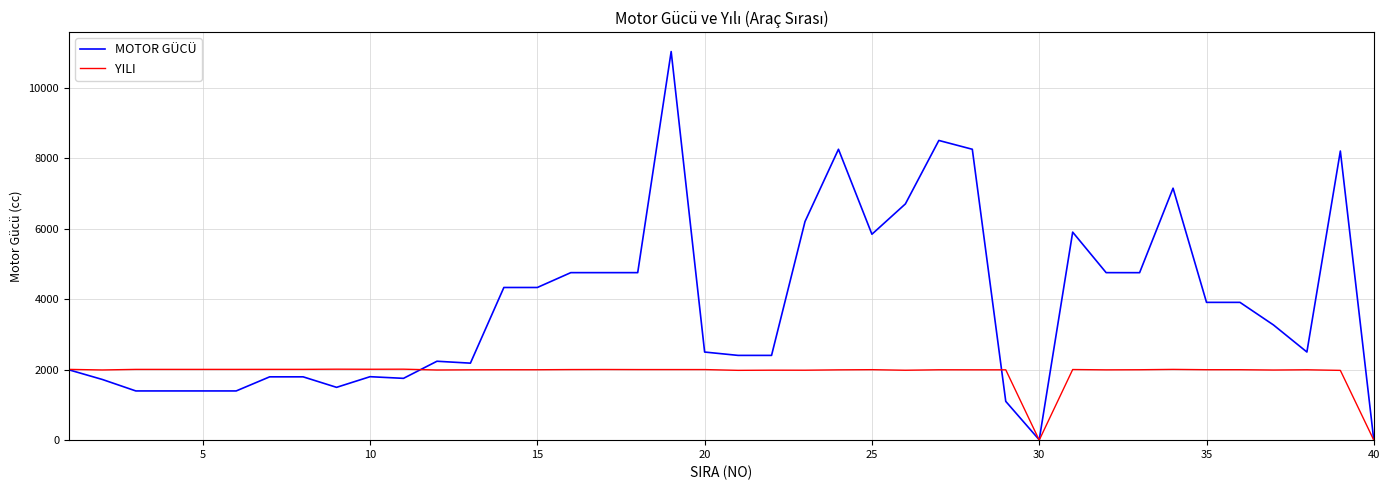

List the series in order of their overall mean, lowest first.

YILI, MOTOR GÜCÜ